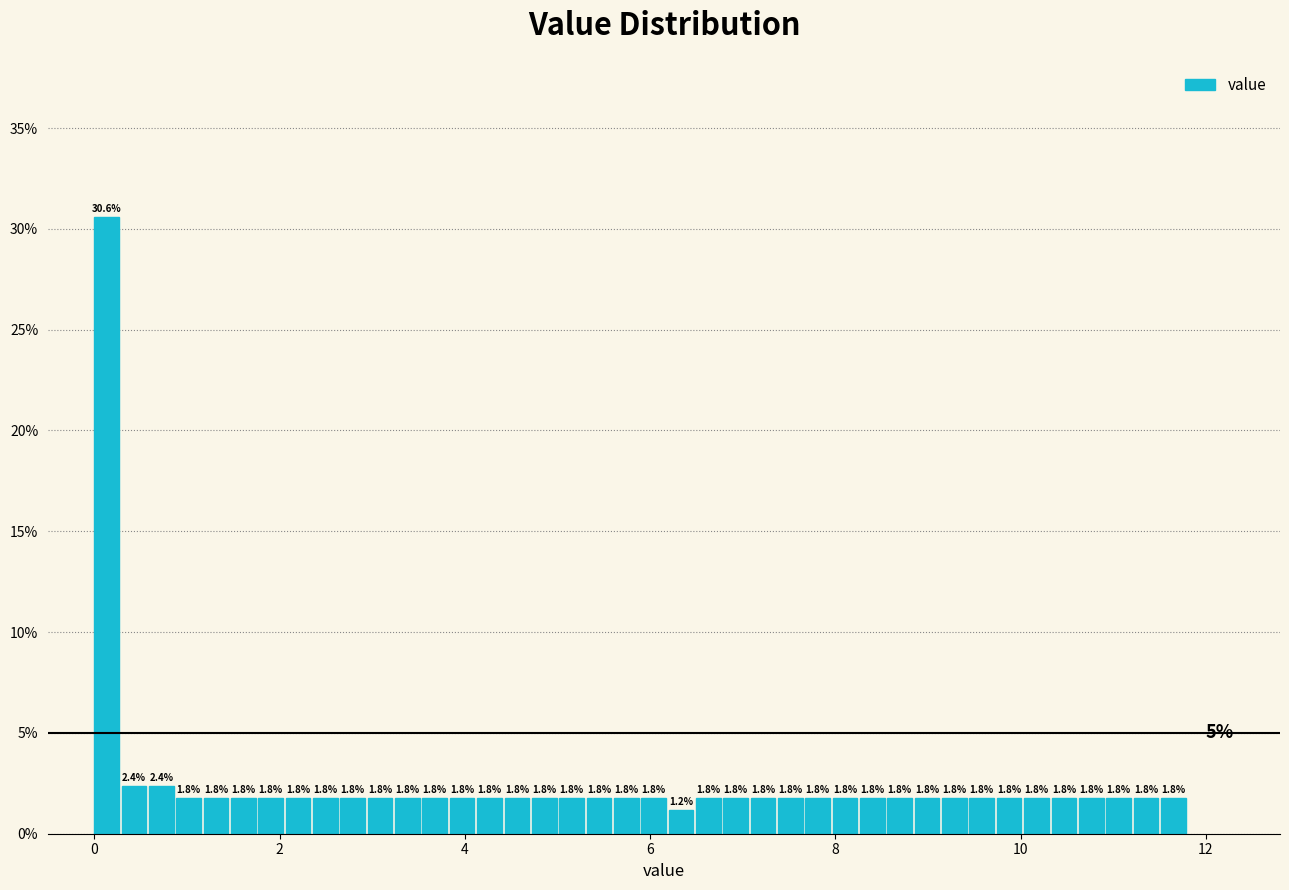

Read against the x-axis, roughly where is the centre of the tallest bar?

0.2